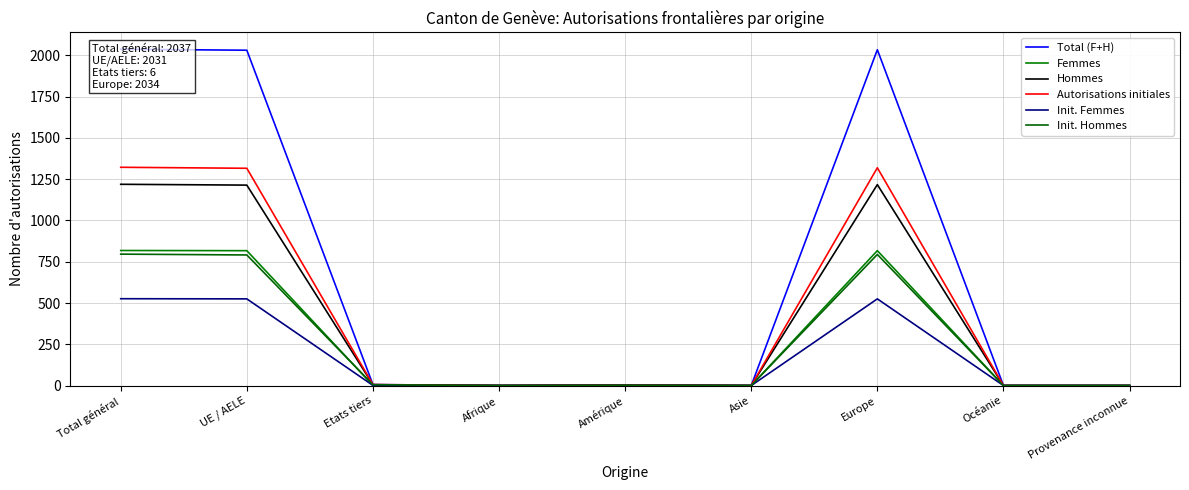

At which category does Init. Hommes reach its first local peak?

Amérique